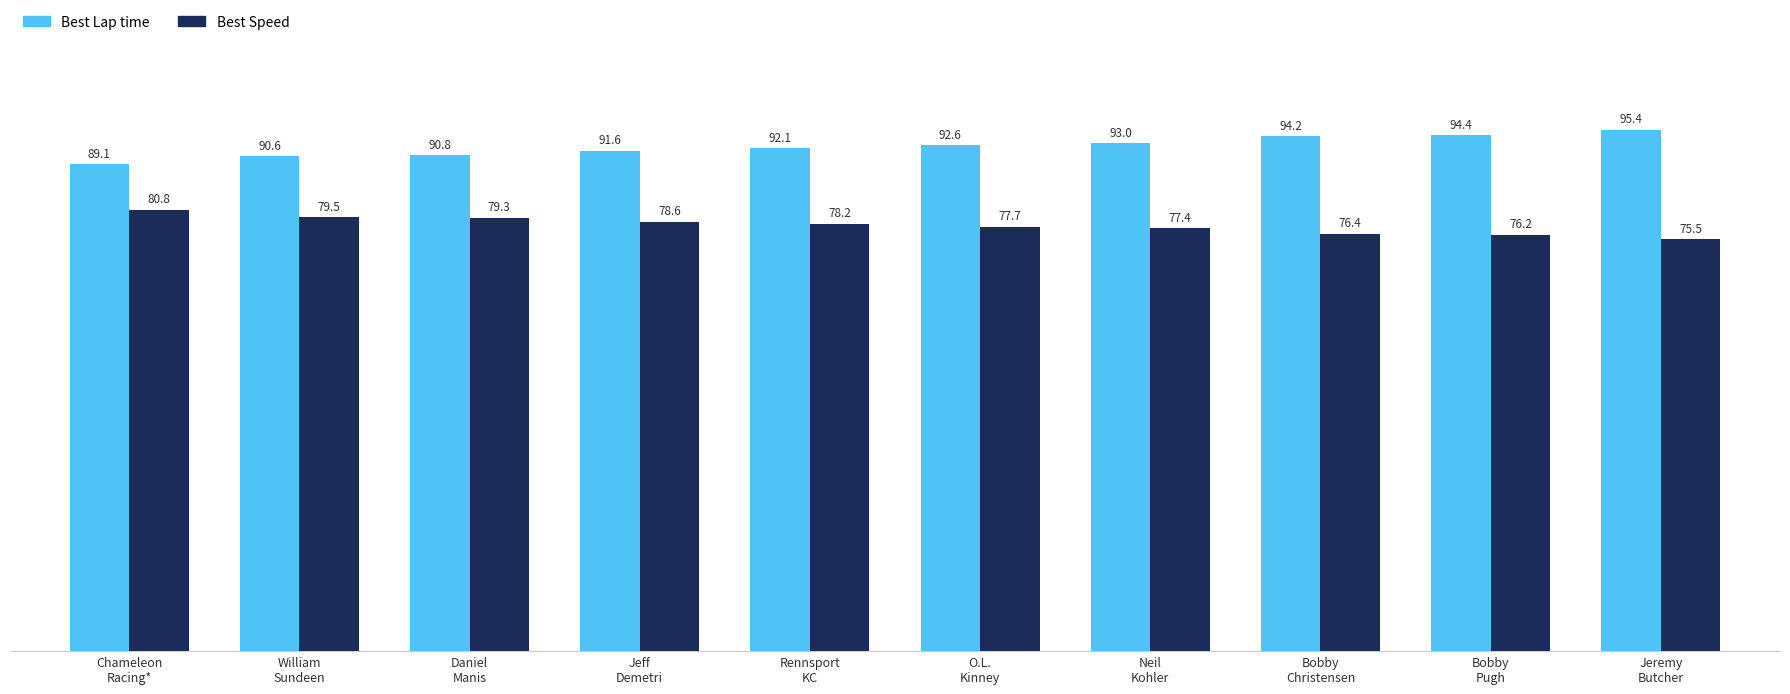

List the series in order of their peak value, lowest first.

Best Speed, Best Lap time